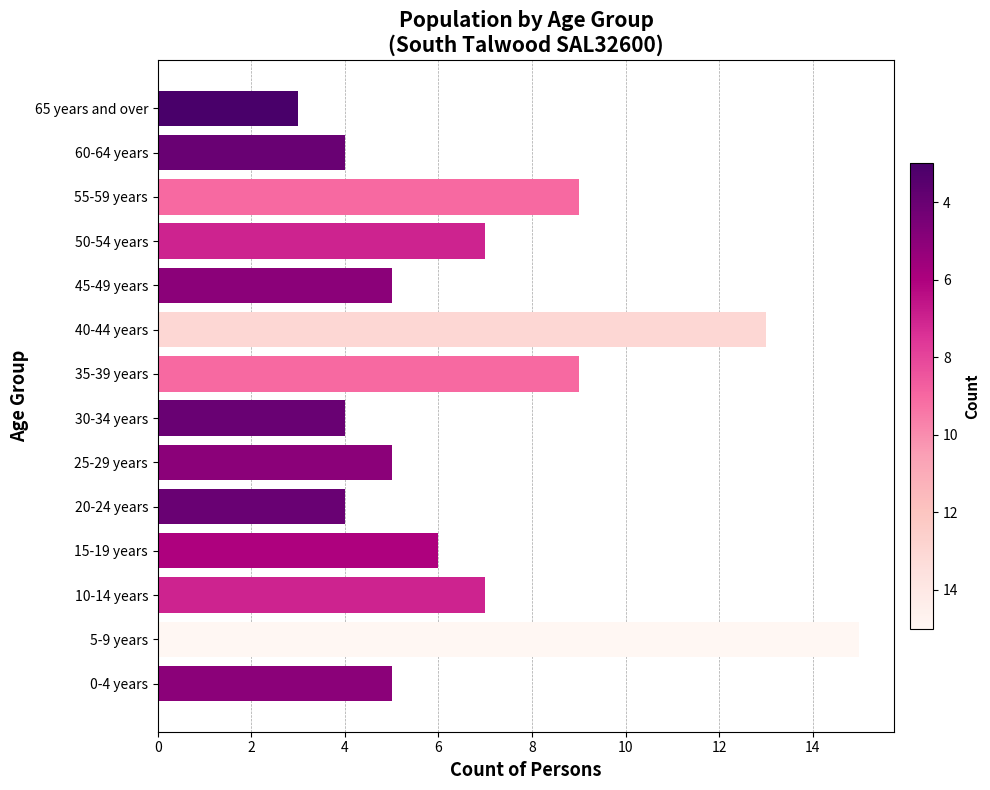

What is the sum of all values?

96